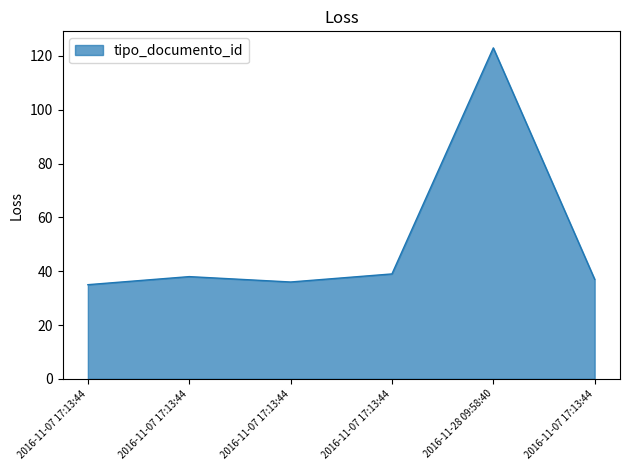

How many categories are shown in the chart?

6